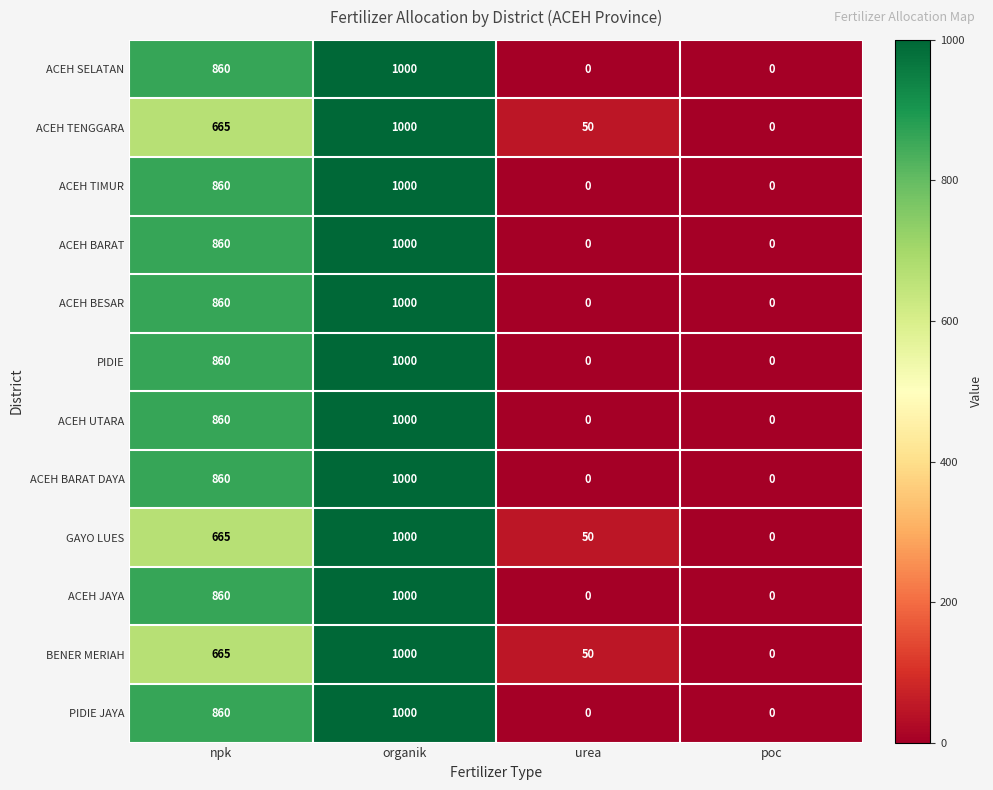

Where is ACEH BARAT DAYA nearest to the value 500?

npk